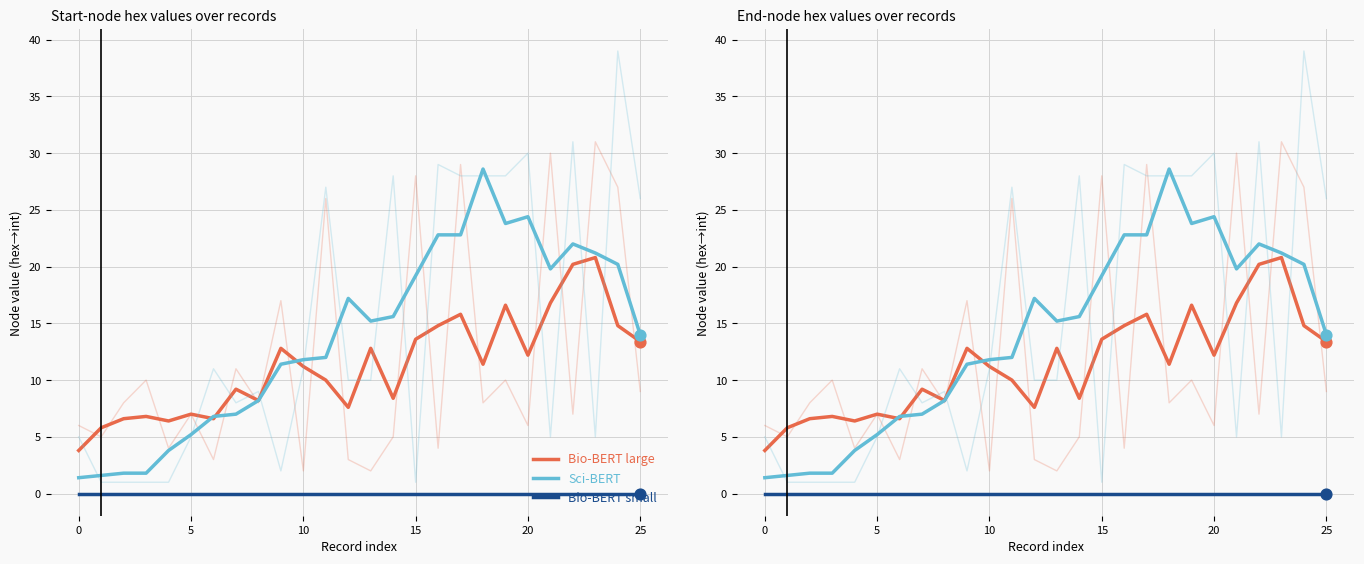

What is the total value across all series at 24?

35.0